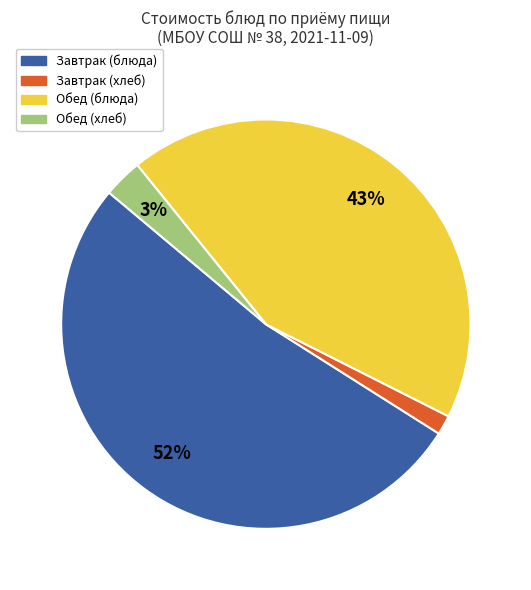

Does any single category account for the majority?

Yes